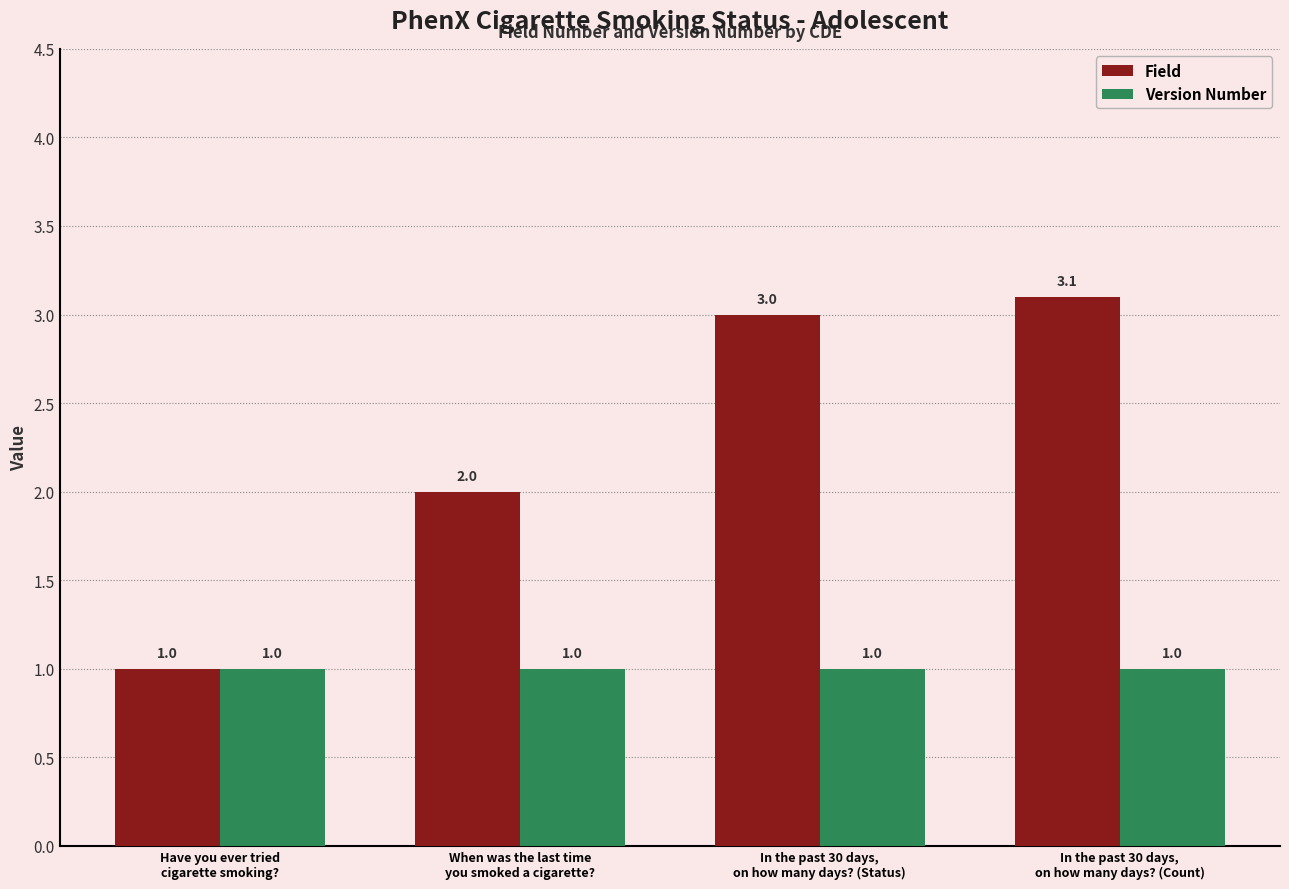

Reading left to right, transcribe all the data shown in this chart.

Field: Have you ever tried
cigarette smoking?=1.0	When was the last time
you smoked a cigarette?=2.0	In the past 30 days,
on how many days? (Status)=3.0	In the past 30 days,
on how many days? (Count)=3.1
Version Number: Have you ever tried
cigarette smoking?=1.0	When was the last time
you smoked a cigarette?=1.0	In the past 30 days,
on how many days? (Status)=1.0	In the past 30 days,
on how many days? (Count)=1.0